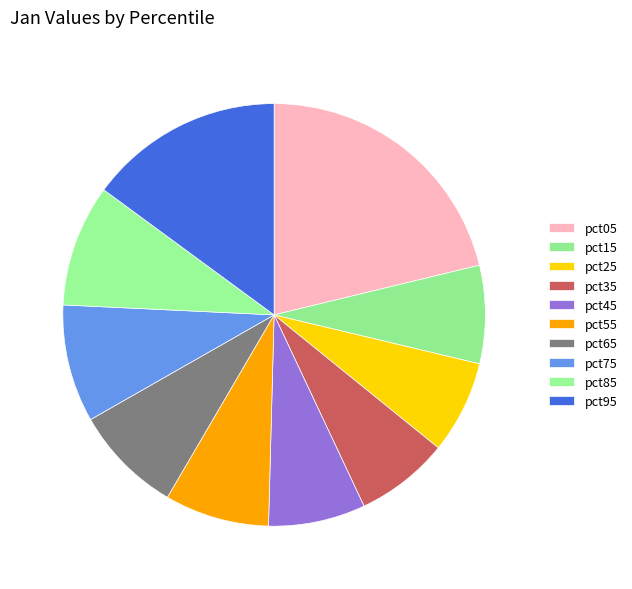

Rank the categories by value from highest to lowest.

pct05, pct95, pct85, pct75, pct65, pct55, pct15, pct45, pct35, pct25